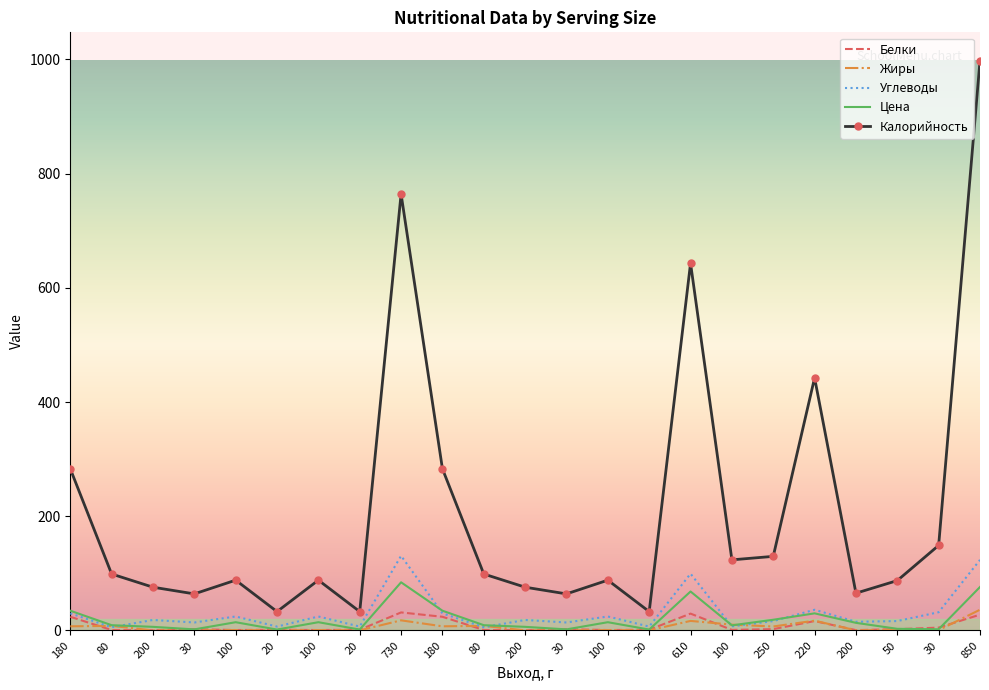

Is this an area chart (filled region under the line)?

No